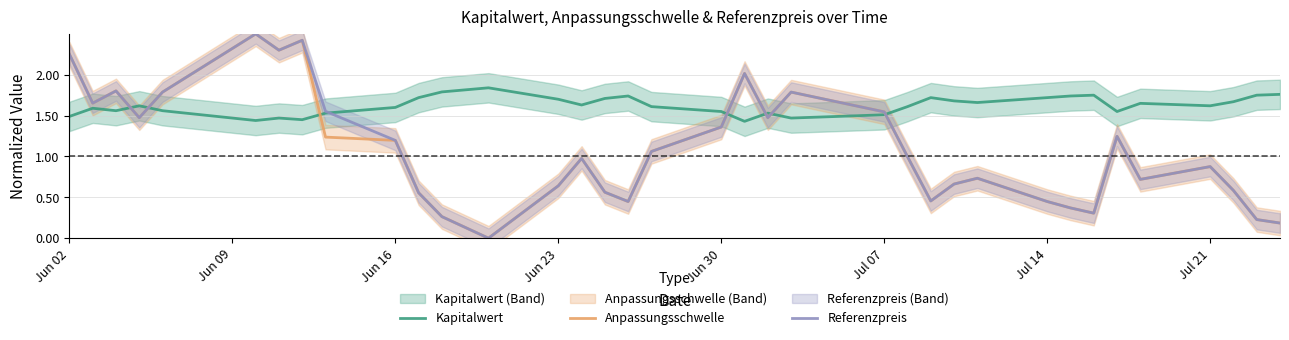

What is the maximum value for Anpassungsschwelle?

2.5